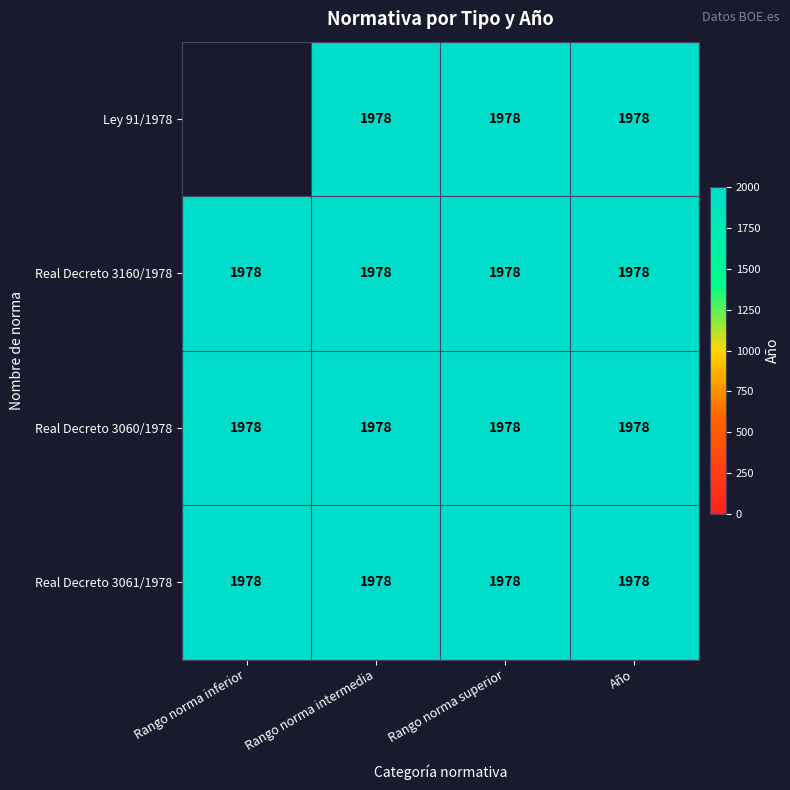

Is the value of Ley 91/1978 at Año greater than the value of Real Decreto 3061/1978 at Año?

No